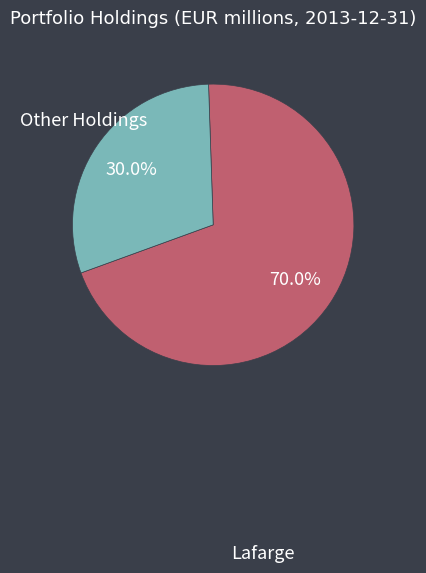

Is there a majority slice in this chart?

Yes